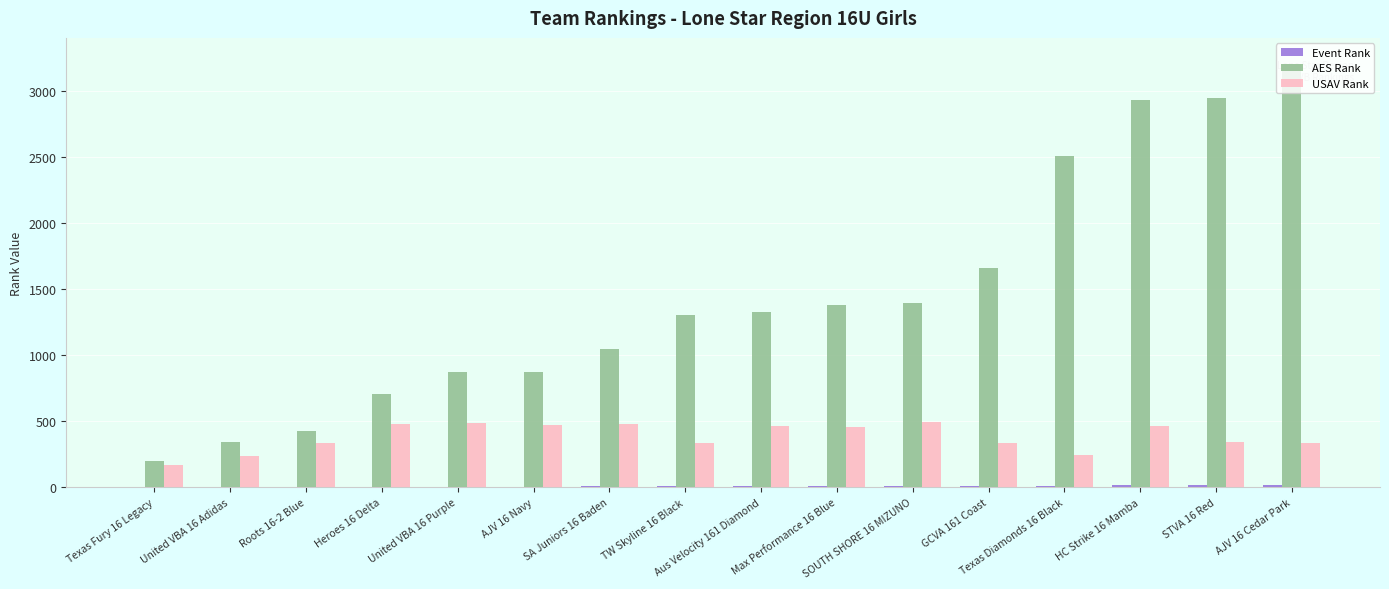

True or false: USAV Rank has a value of 97 at United VBA 16 Adidas.

False